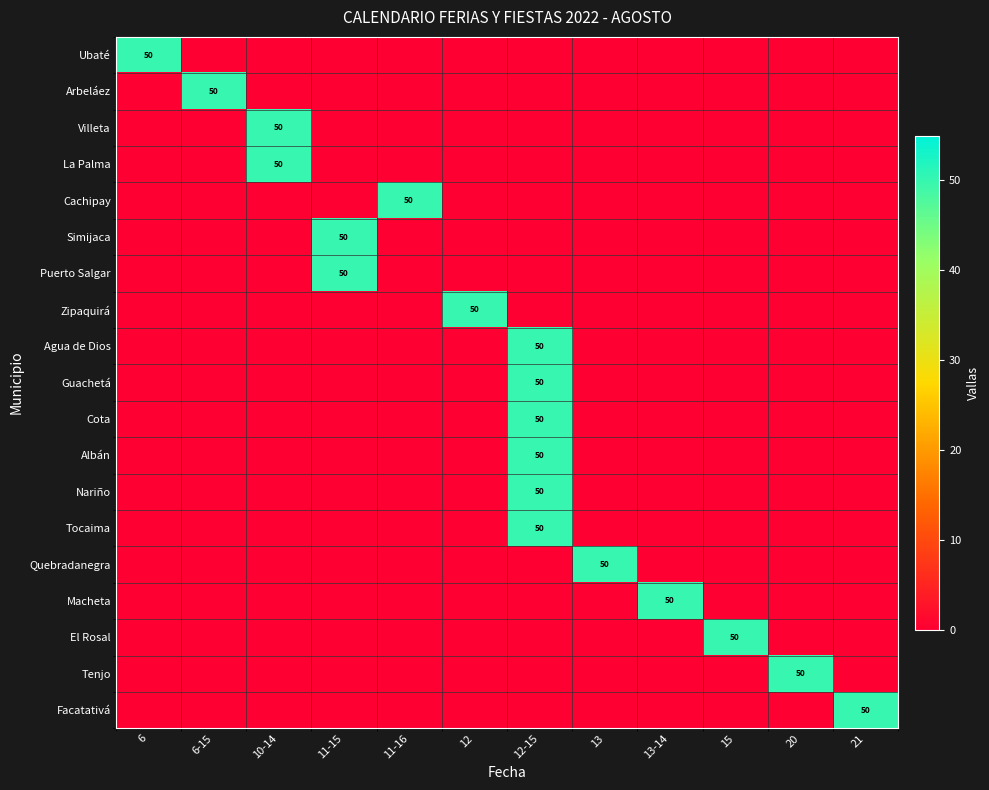

True or false: El Rosal has a value of 50 at 15.

True